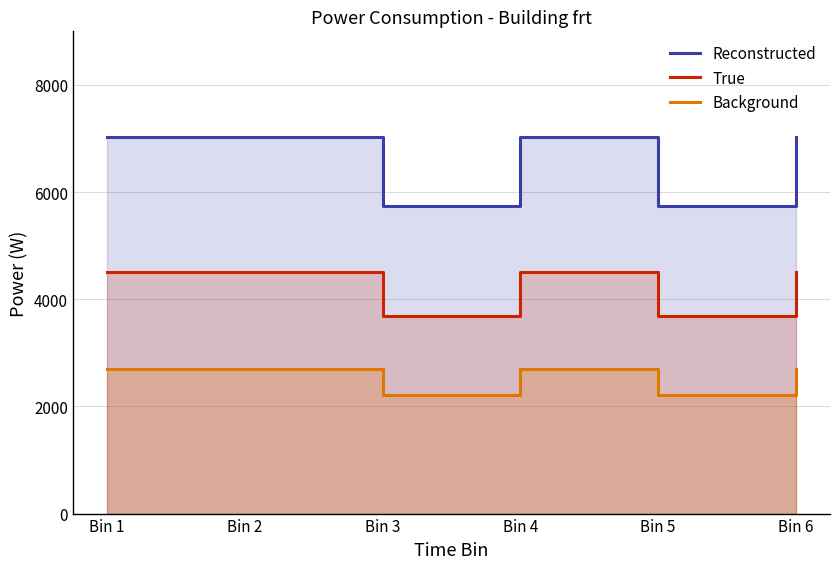

Reading left to right, transcribe all the data shown in this chart.

Reconstructed: 7020.0	7020.0	5744.0	7020.0	5744.0	7020.0
True: 4500.0	4500.0	3682.1	4500.0	3682.1	4500.0
Background: 2700.0	2700.0	2209.2	2700.0	2209.2	2700.0